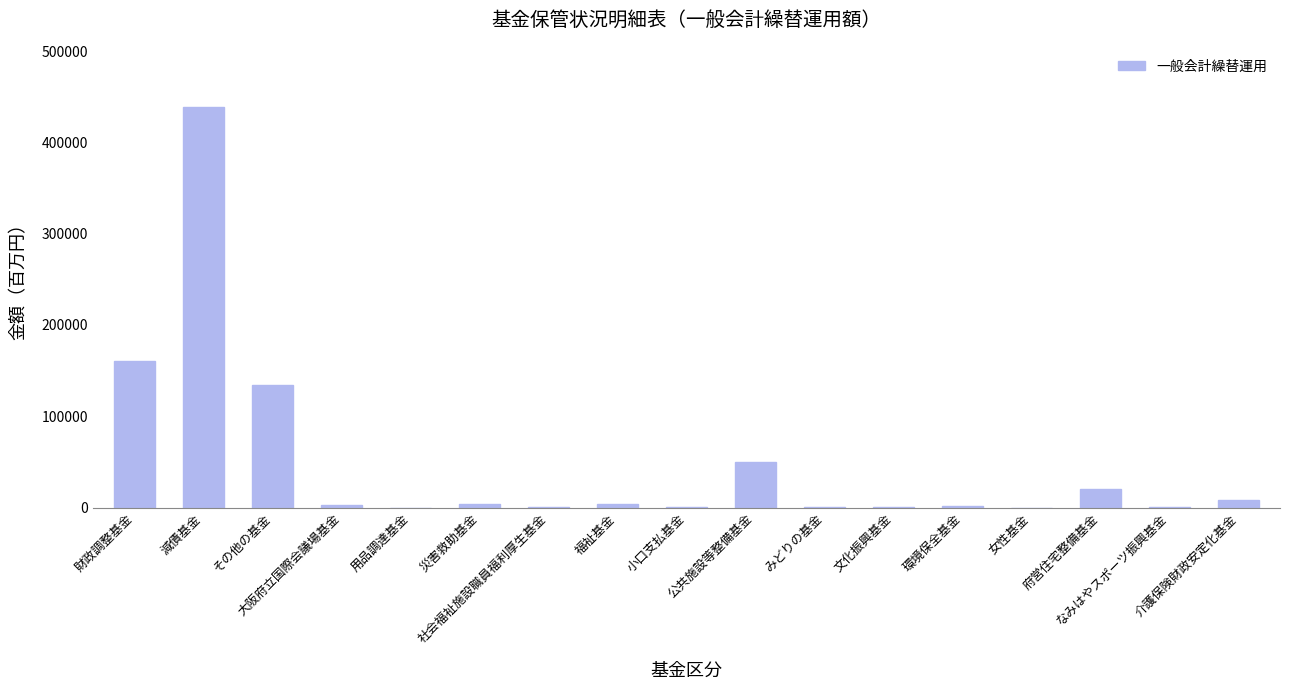

What is the greatest value displayed?

438804